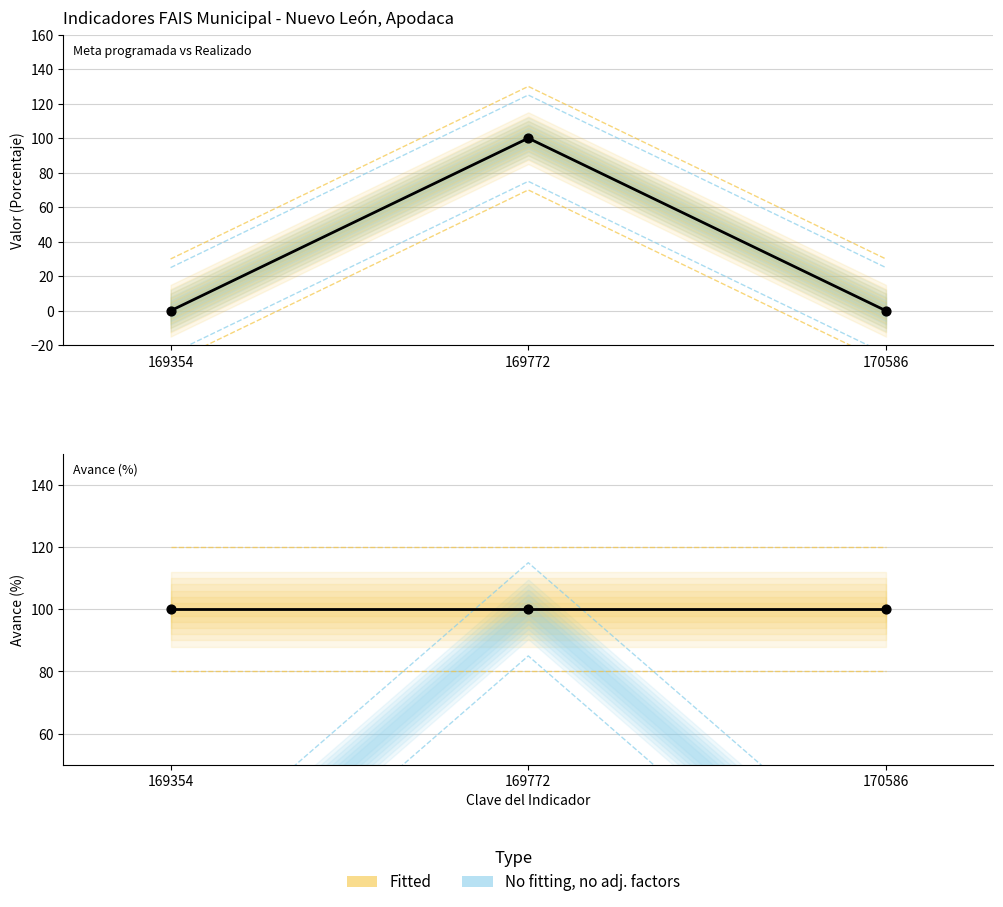

Which series contains the lowest Y value?

Realizado en el Periodo